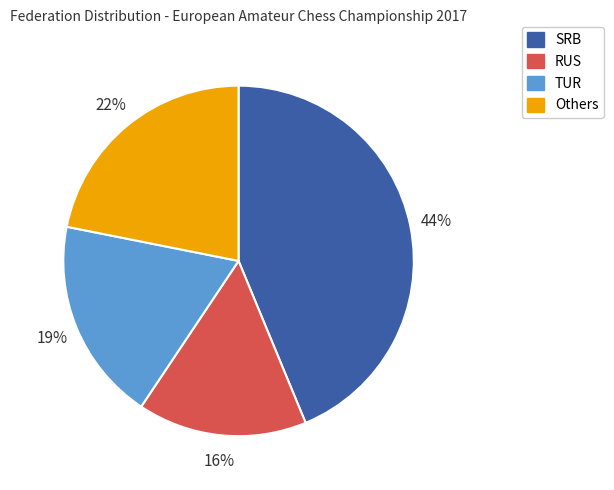

Is there a majority slice in this chart?

No